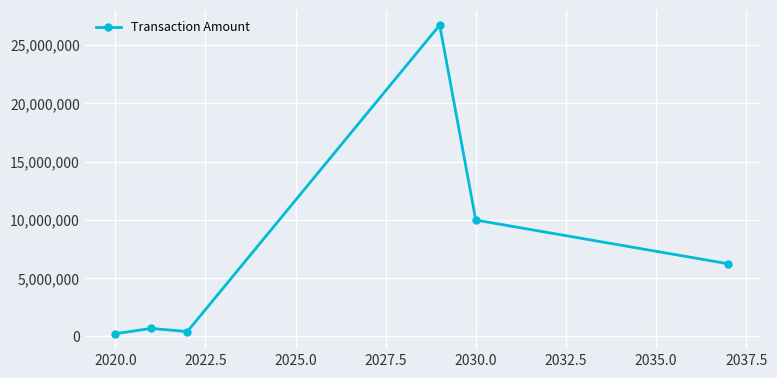

True or false: there are more than 0 points higher than both neighbors.

True